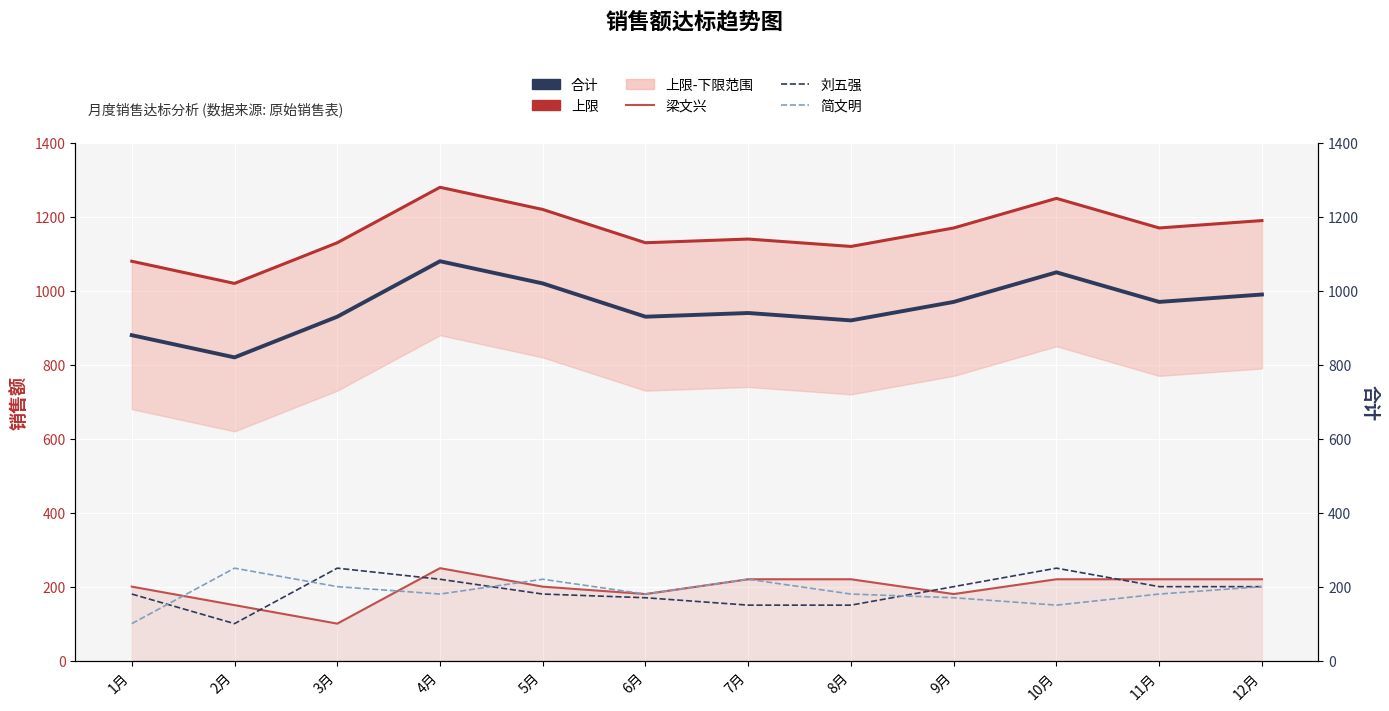

True or false: 合计 has more than 1 points higher than both neighbors.

True